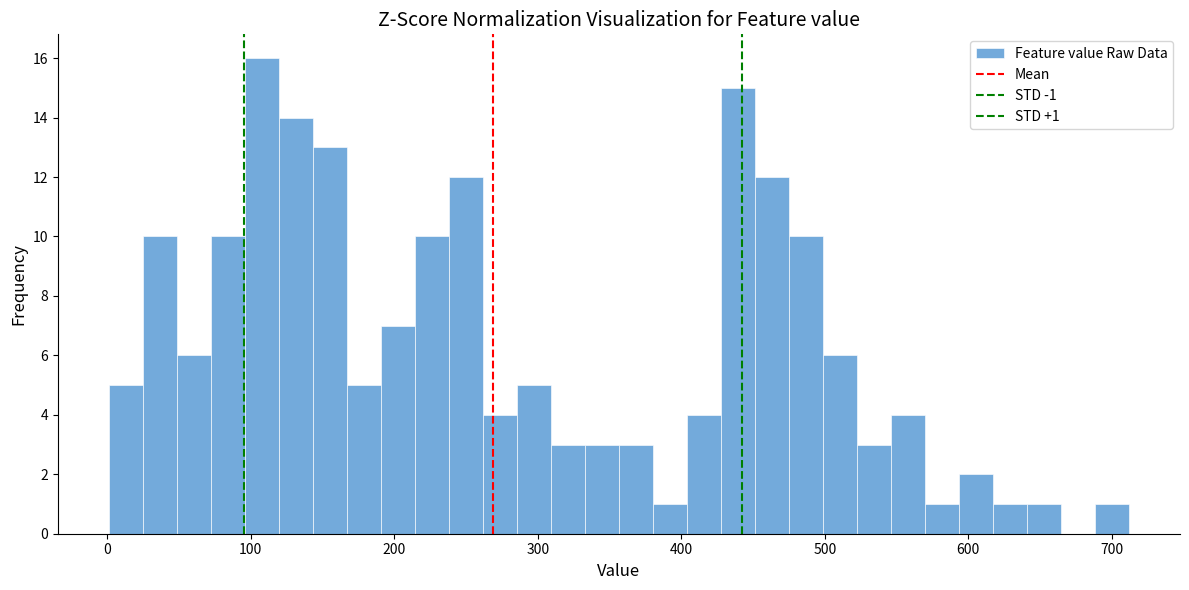

Around what value on the x-axis is the tallest bar? Give the approximate position of its centre, as read against the axis.

110